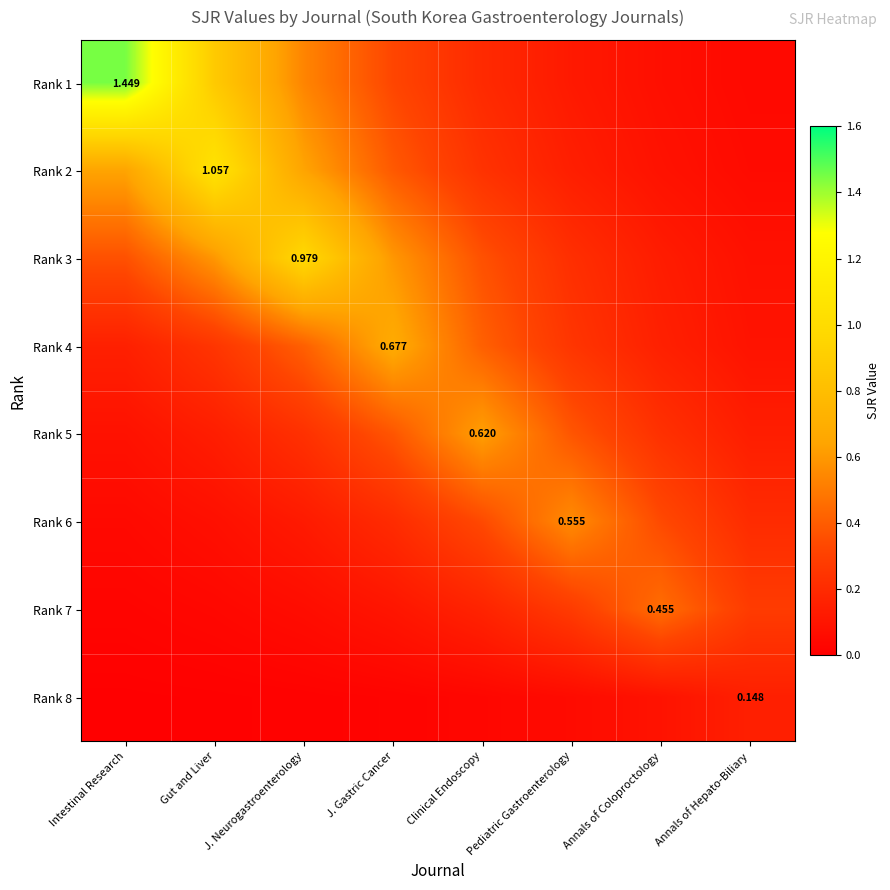

List the series in order of their peak value, lowest first.

Rank 8, Rank 7, Rank 6, Rank 5, Rank 4, Rank 3, Rank 2, Rank 1